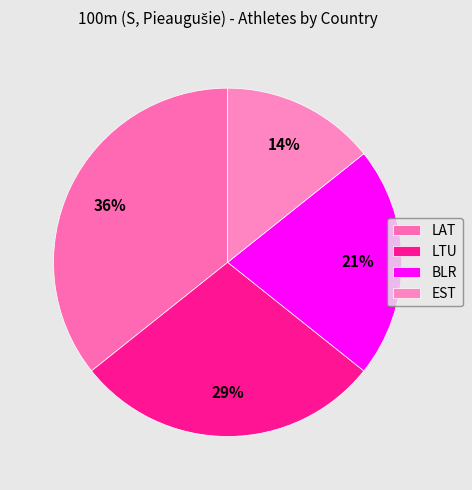

True or false: LTU accounts for 29% of the total.

True